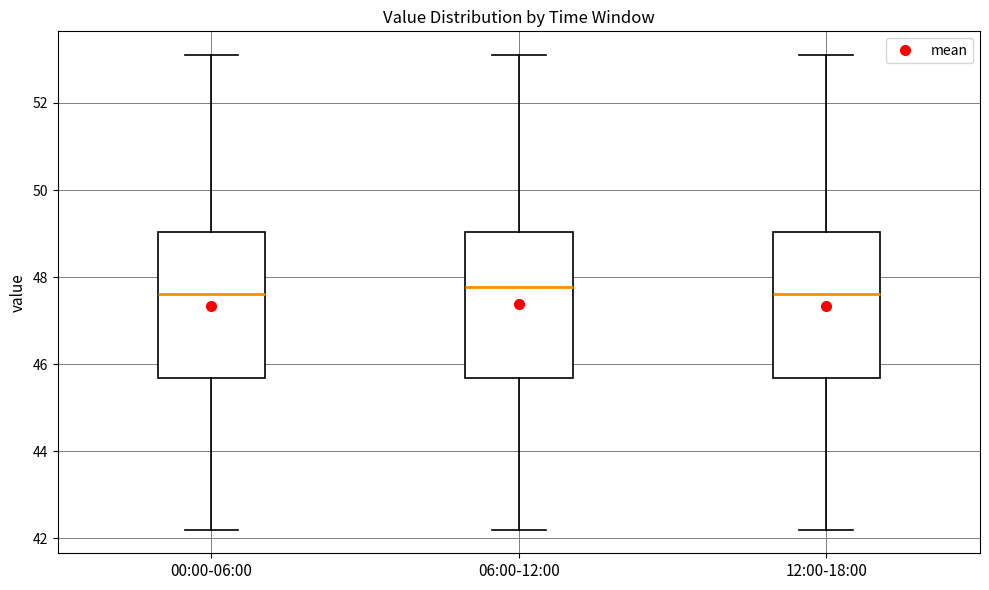

Reading left to right, read every box against the y-axis: the position of its median line, the range the box covers, and the ends of its whiskers. The values are not printed on the chart, so give them approximately, as read against the axis.

00:00-06:00: median 47.6, box 45.6 to 49.0, whiskers 42.2 to 53.2
06:00-12:00: median 47.8, box 45.6 to 49.0, whiskers 42.2 to 53.2
12:00-18:00: median 47.6, box 45.6 to 49.0, whiskers 42.2 to 53.2